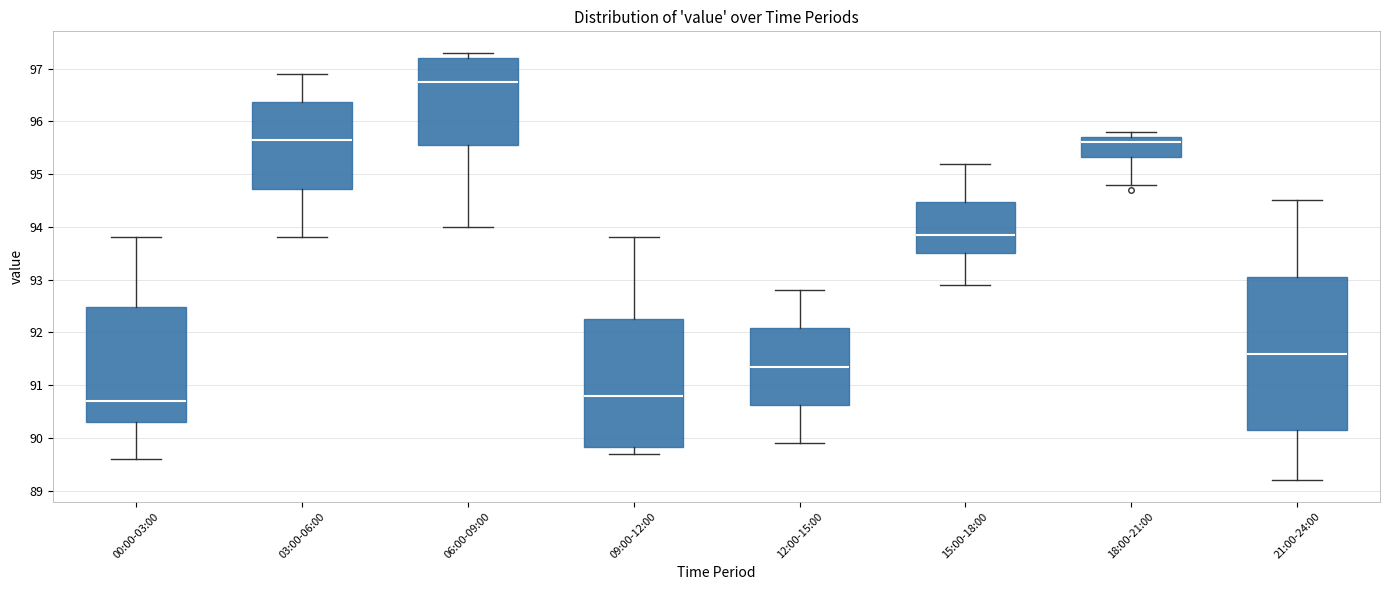

Which box has the highest median line?

06:00-09:00